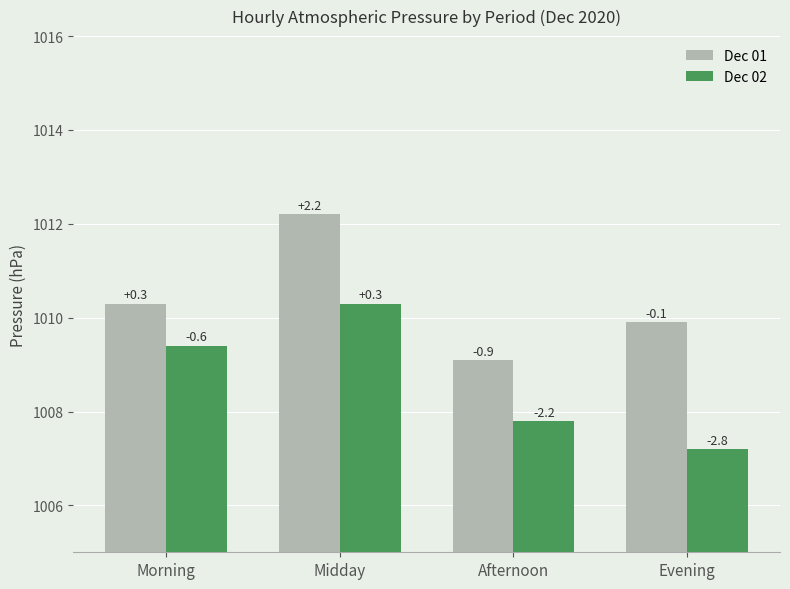

What are all the series names shown in the legend?

Dec 01, Dec 02